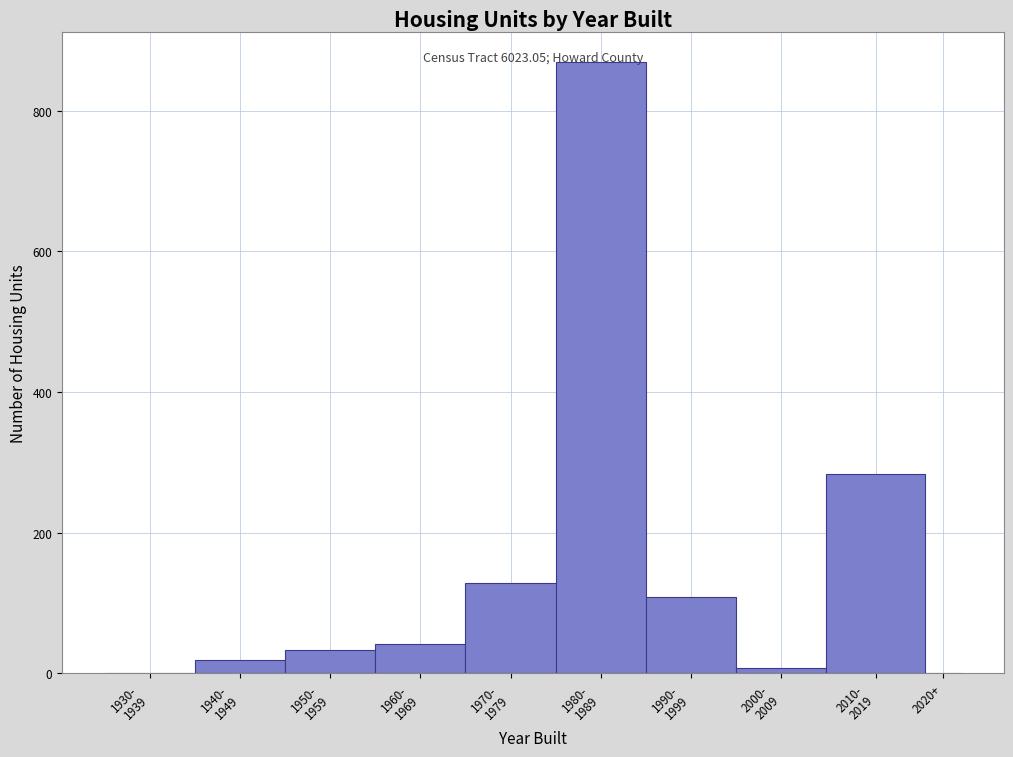

What is the greatest value displayed?

869